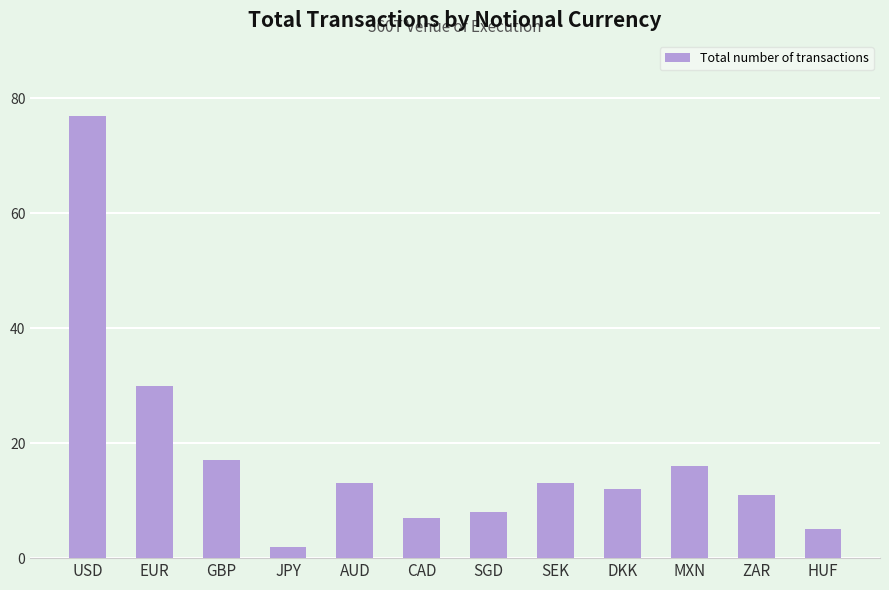

What is the label of the 12th bar from the left?

HUF